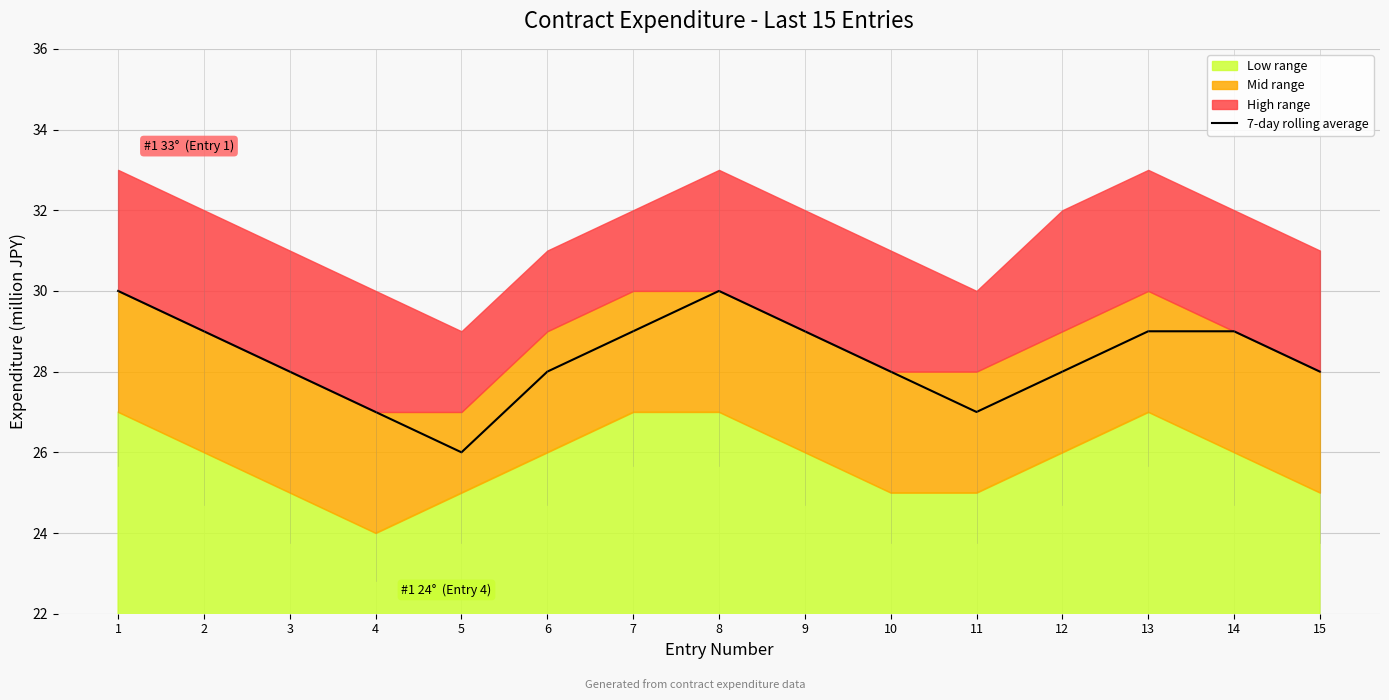

The chart shows a value of 30 at 8. True or false?

True